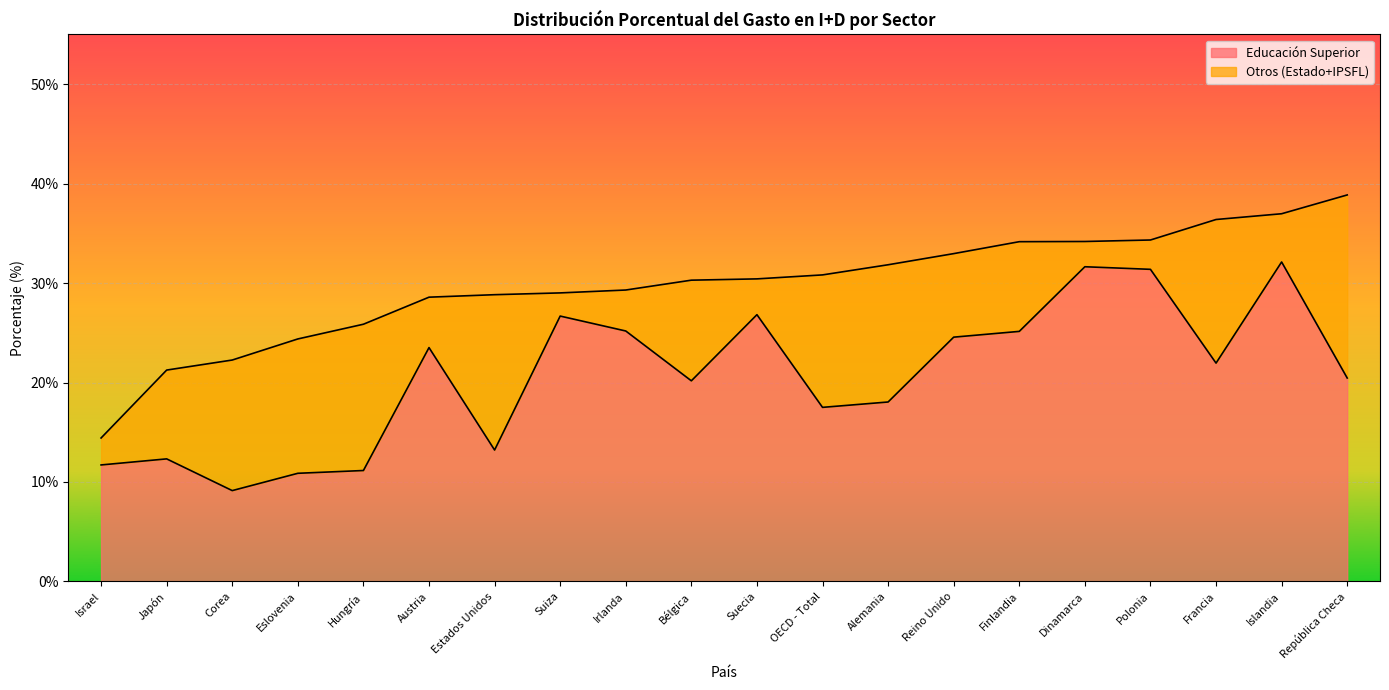

How many categories are shown in the chart?

20